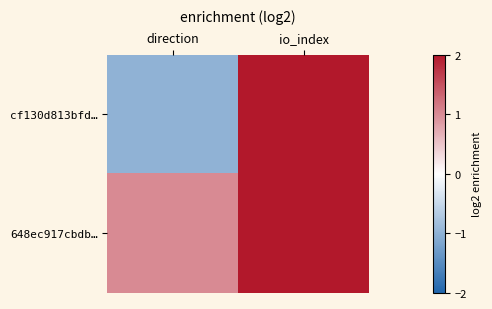

How many series are shown in this chart?

2